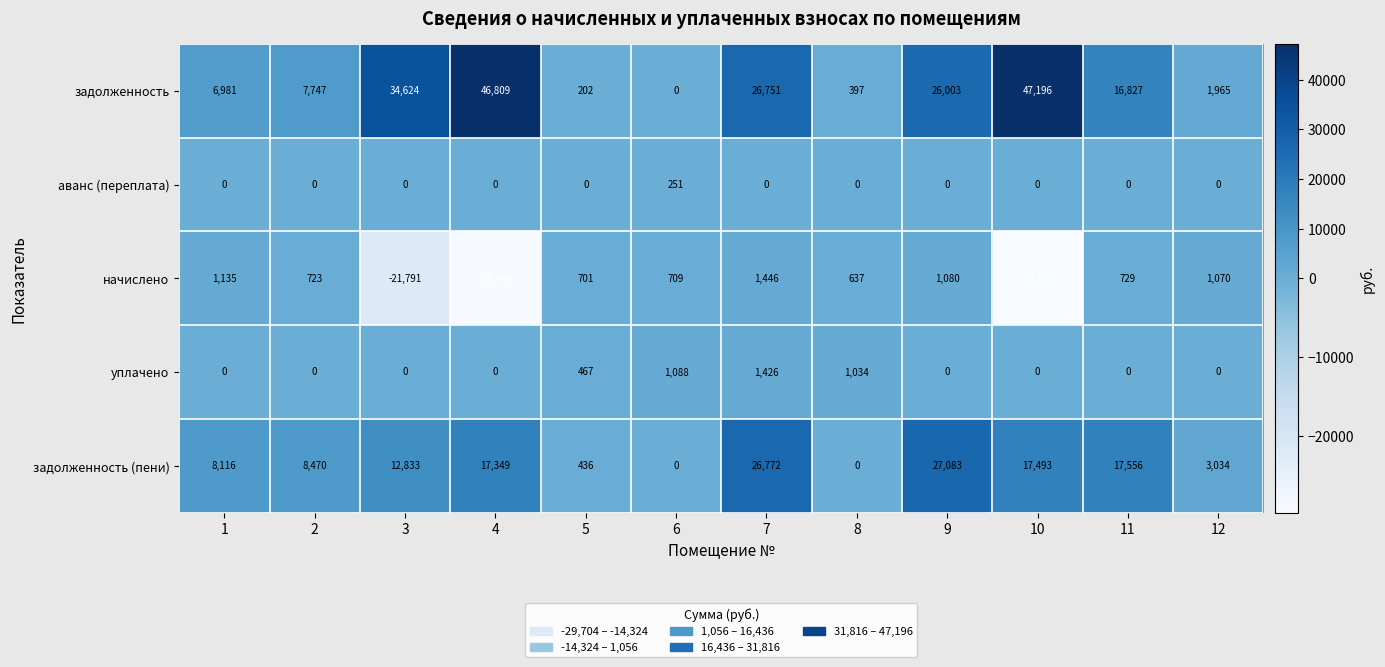

What is the greatest value displayed?

47196